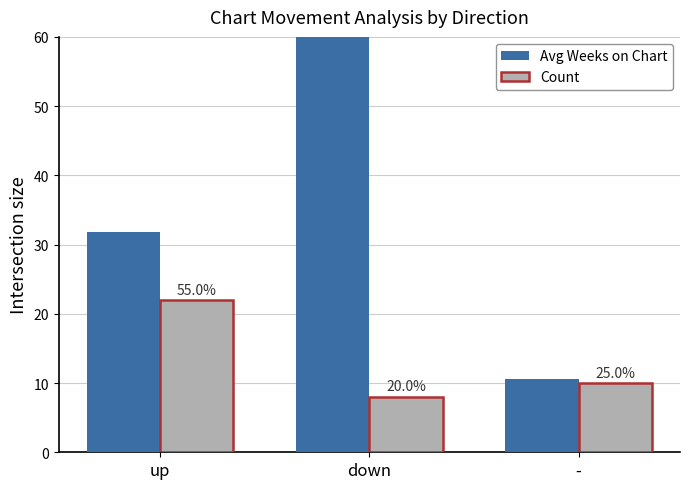

At -, list the series in order from smallest to largest.

Count, Avg Weeks on Chart